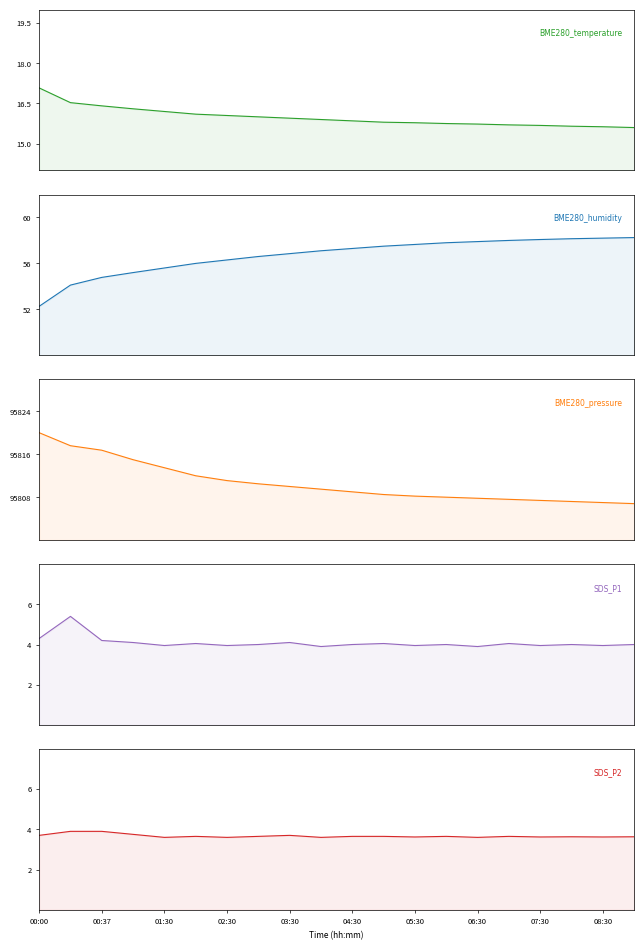

Which series has the widest spread of values?

BME280_pressure